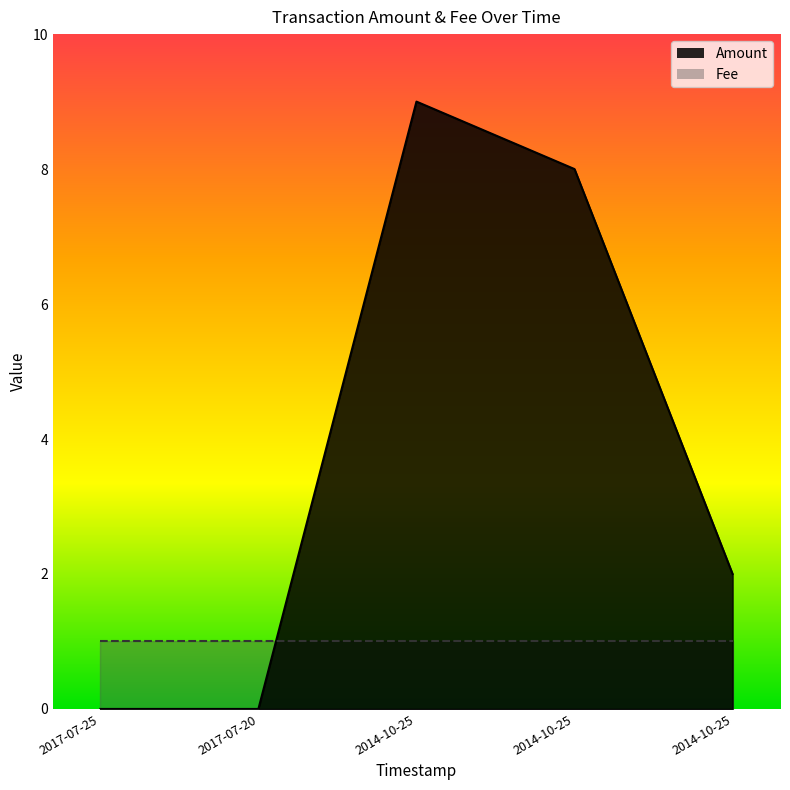

How many values are between 0 and 8?

4